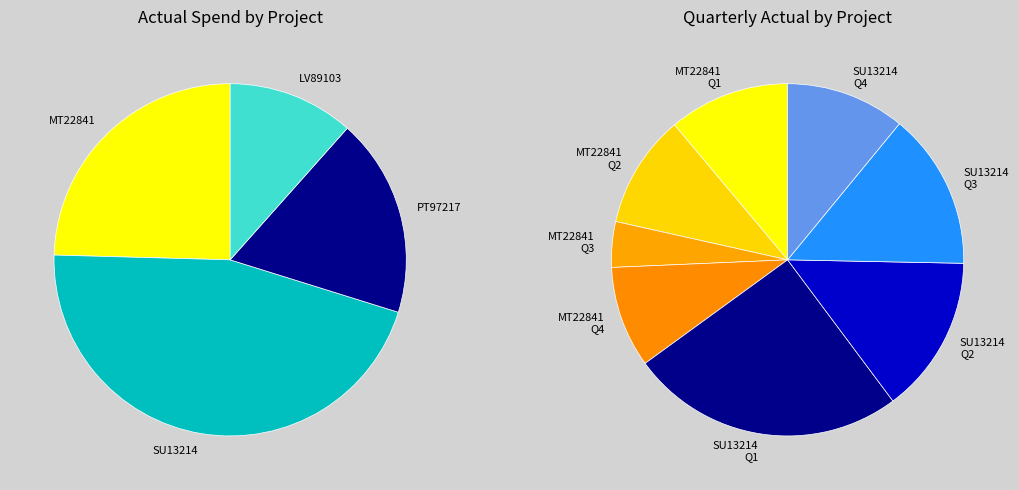

Between LV89103 and 7, which is larger?

LV89103